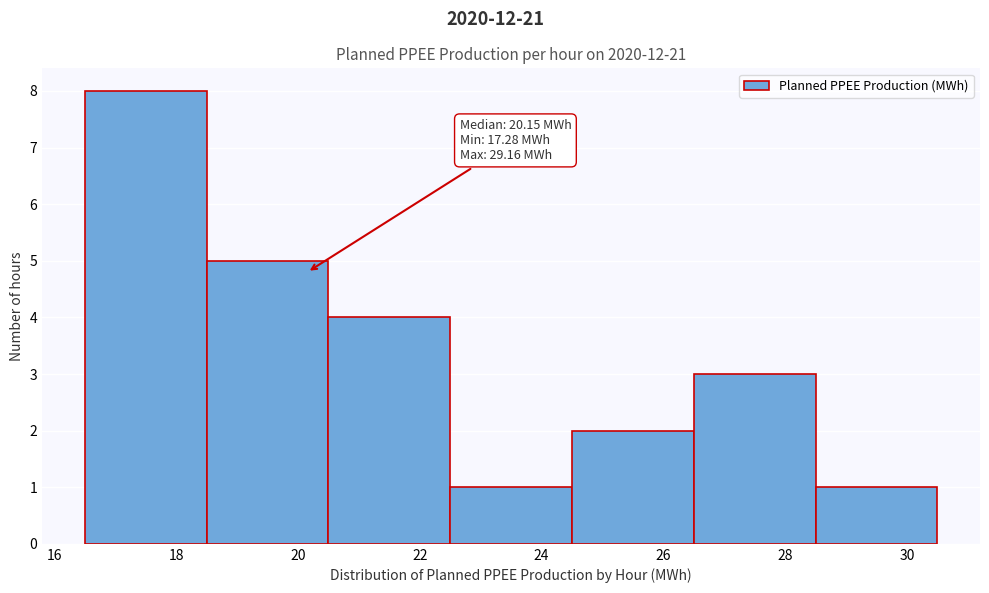

Which range on the x-axis has the tallest bar?

16.5 to 18.5